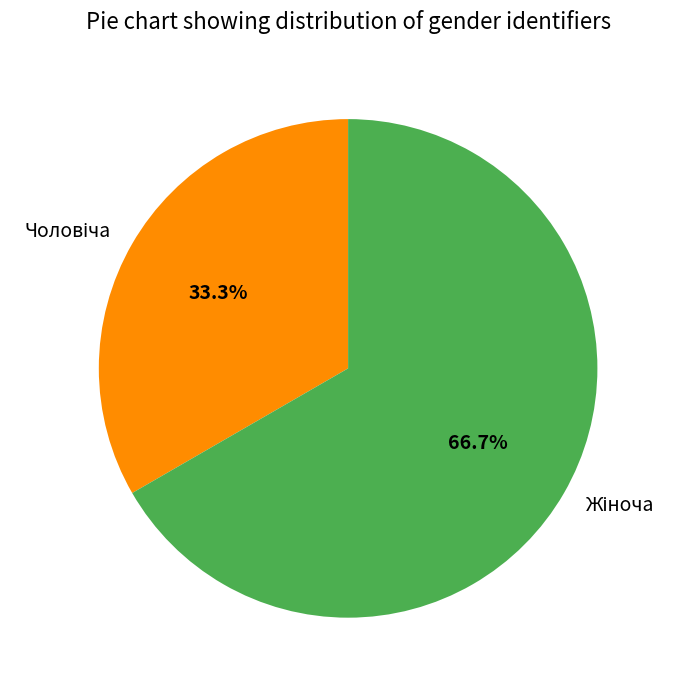

Which category has the biggest portion of the pie?

Жіноча